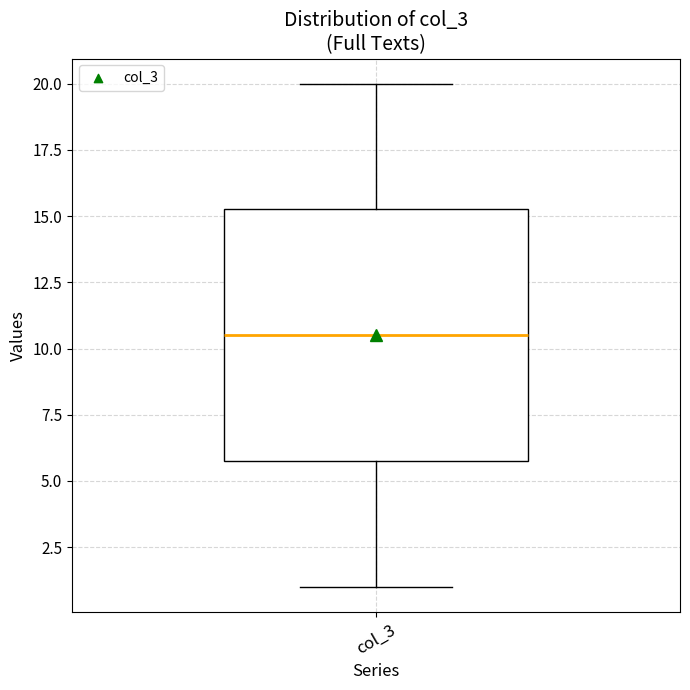

Read this box plot against the y-axis: the position of the median line, the range covered by the box, and the ends of both whiskers. The values are not printed on the chart, so give them approximately, as read against the axis.

median 10.5, box 6.0 to 15.5, whiskers 1.0 to 20.0